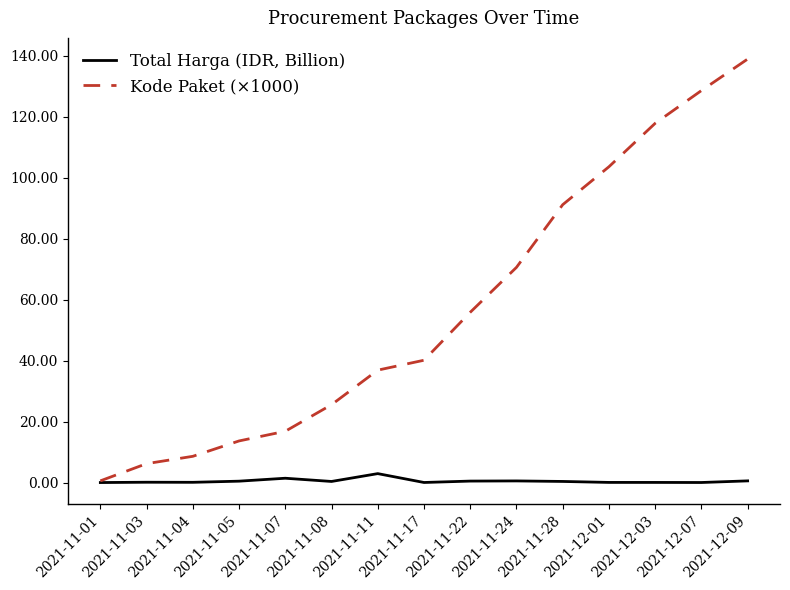

Which series has the largest total across all categories?

Kode Paket (×1000)